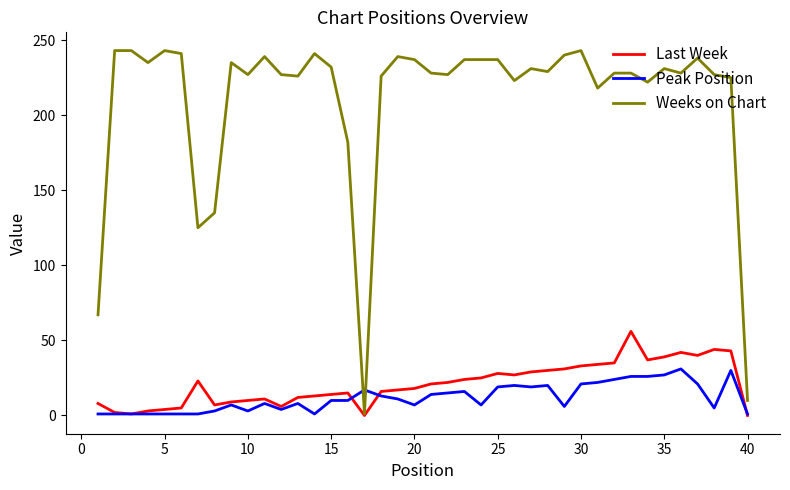

Which series has the largest range (max minus min)?

Weeks on Chart